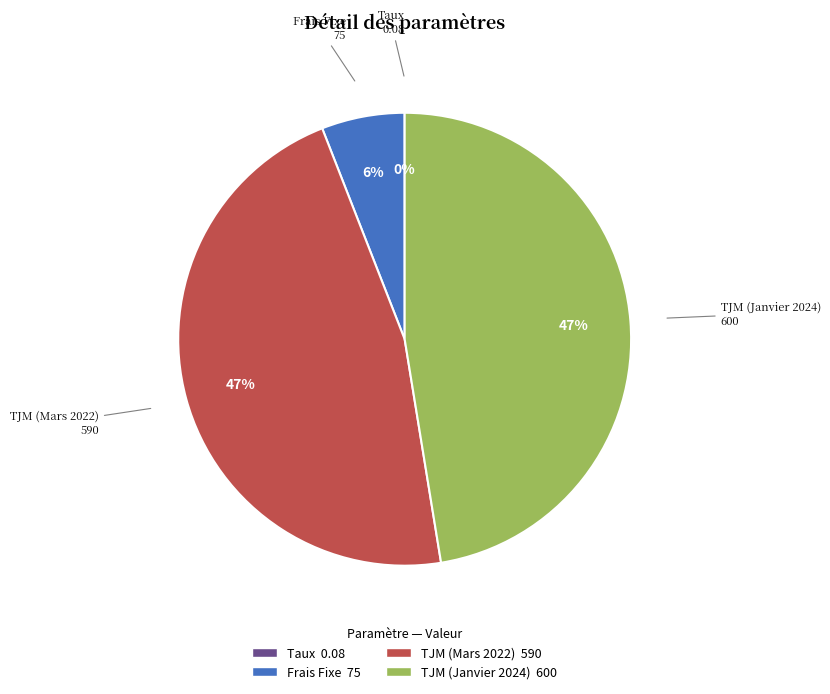

Combined, do TJM (Janvier 2024) and Frais Fixe account for over 50%?

Yes